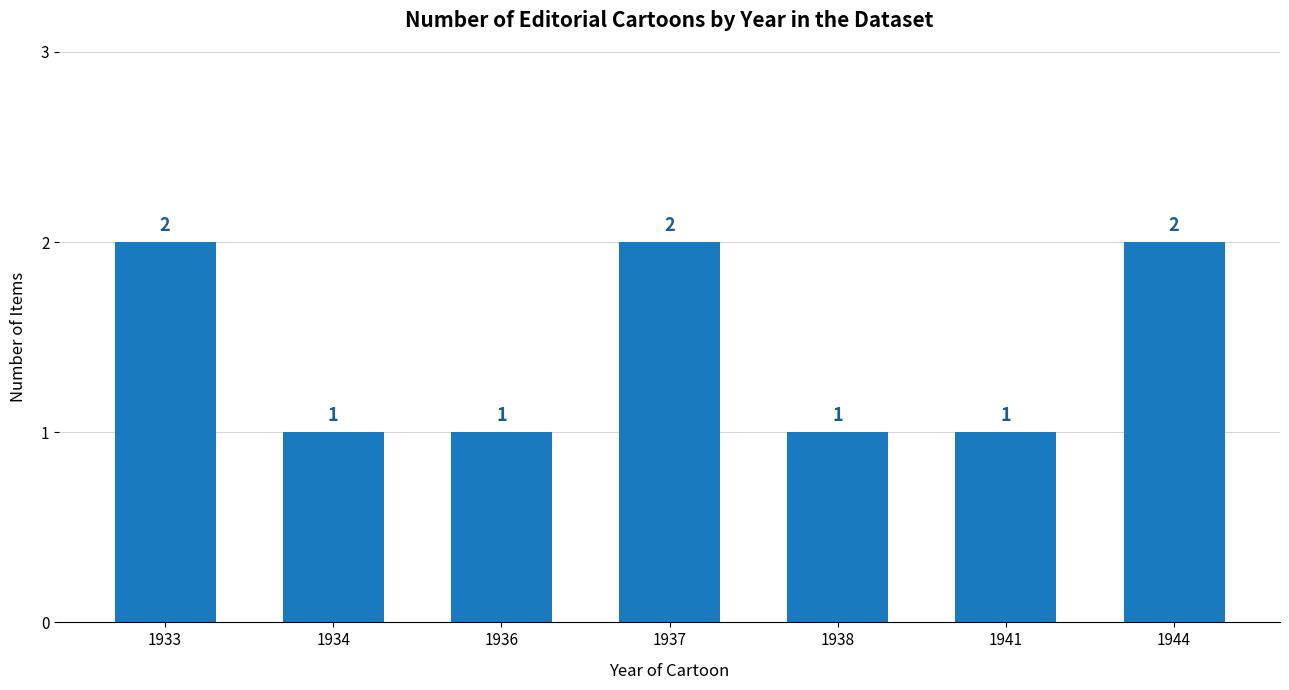

Is it true that the value at 1941 is 0?

False